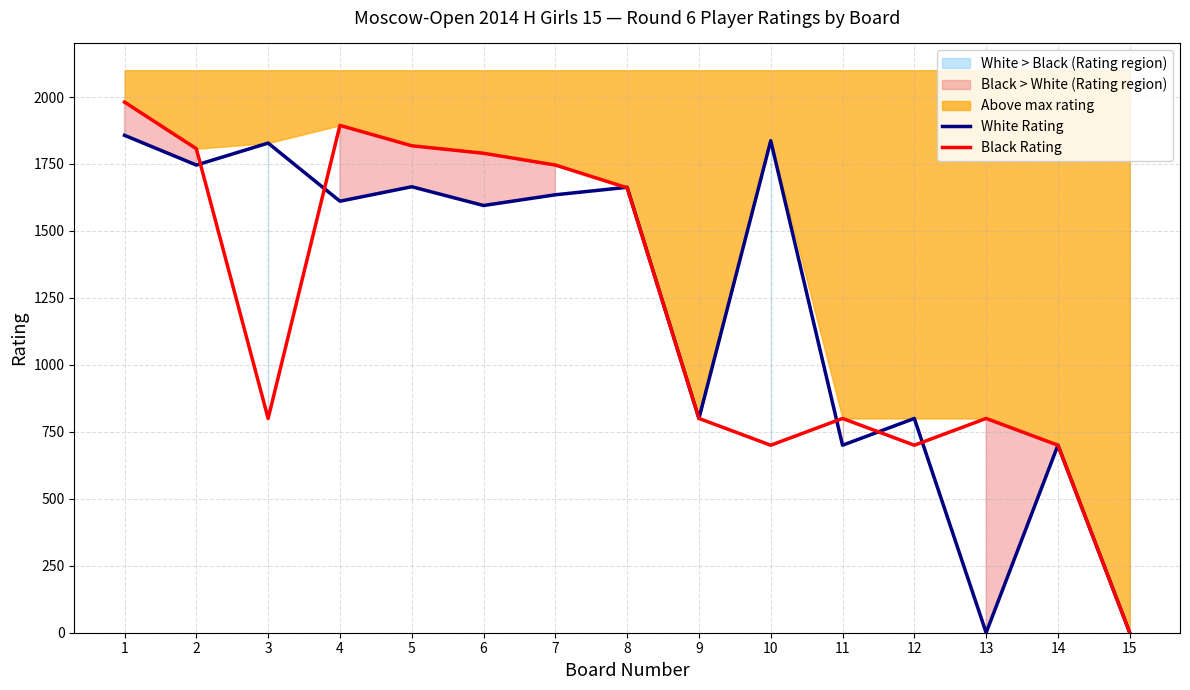

Reading left to right, extract all data points from this chart.

White Rating: 1=1857	2=1746	3=1828	4=1611	5=1665	6=1595	7=1635	8=1663	9=800	10=1837	11=700	12=800	13=0	14=700	15=0
Black Rating: 1=1981	2=1807	3=800	4=1894	5=1818	6=1790	7=1746	8=1661	9=800	10=700	11=800	12=700	13=800	14=700	15=0